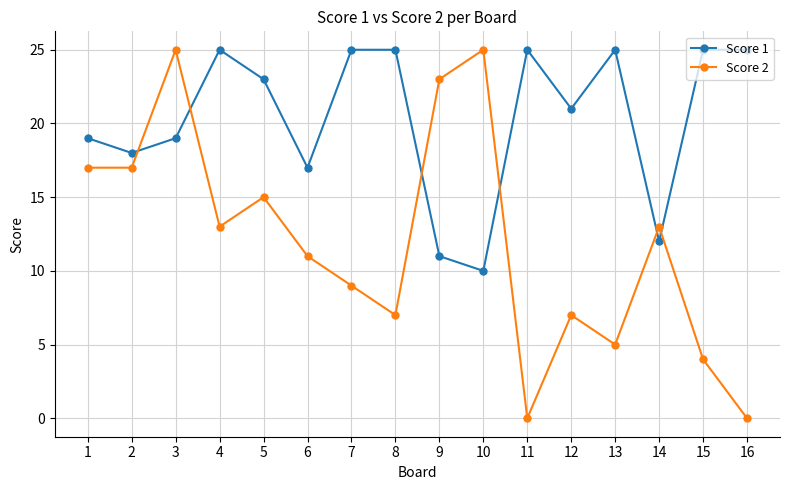

Is the value of Score 1 at 5 greater than the value of Score 2 at 11?

Yes